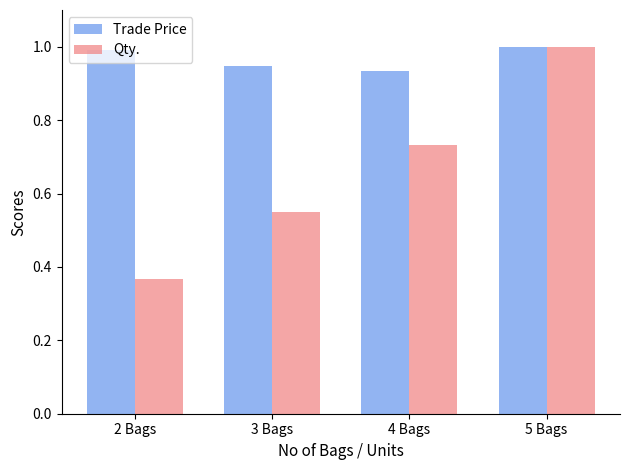

The Trade Price series shows 0.5 at 5 Bags. True or false?

False